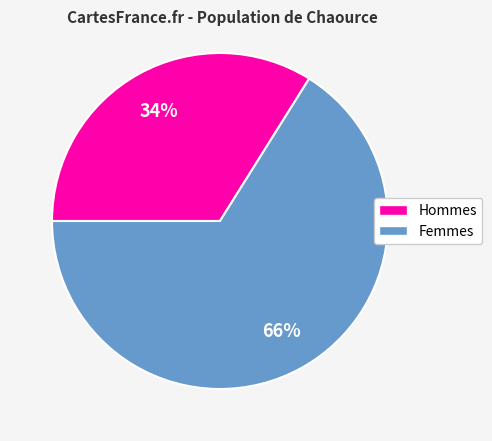

How many slices are in this pie chart?

2